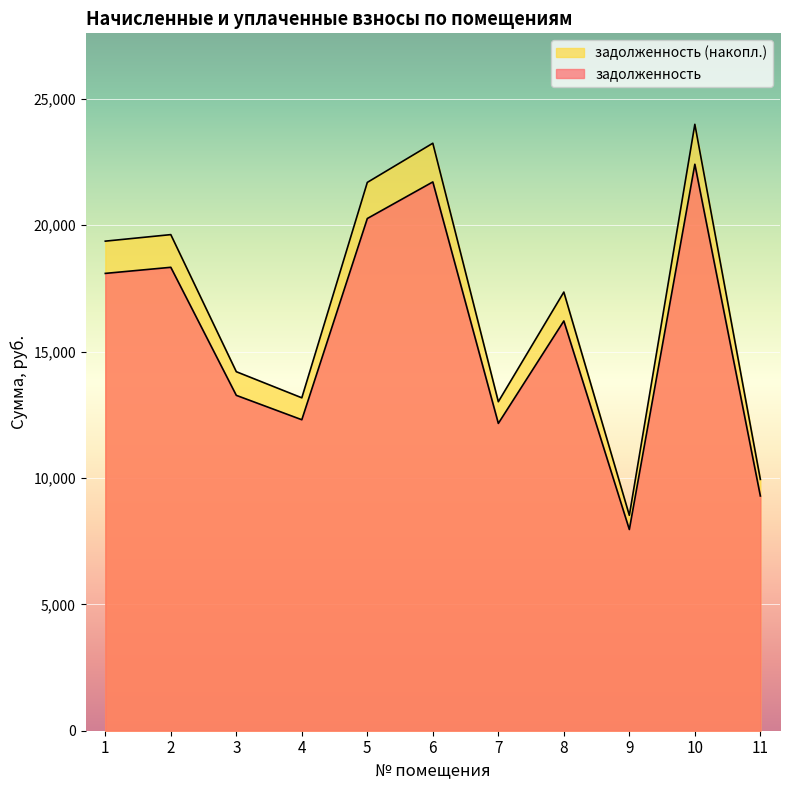

Rank the series by their average value, from highest to lowest.

задолженность (накопл.), задолженность